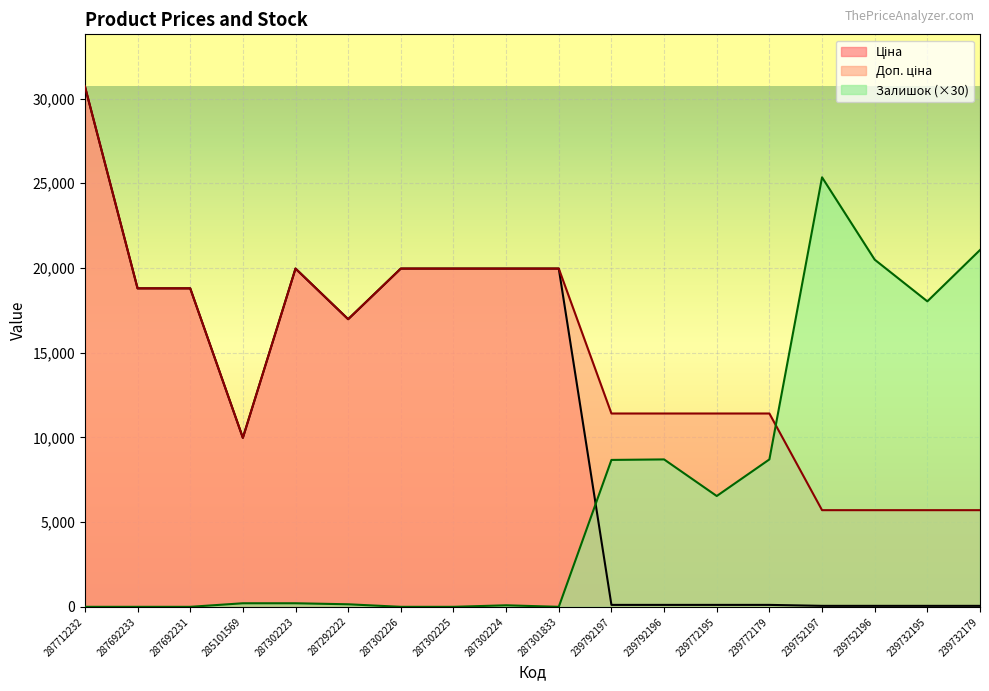

What is the minimum value for Ціна?

57.0